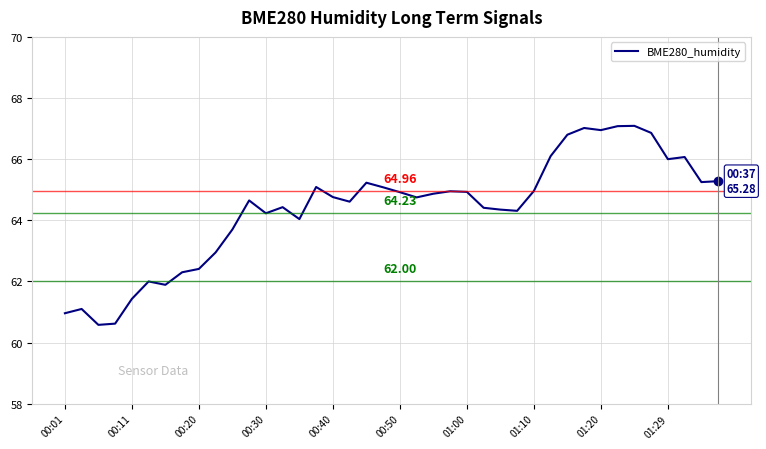

Does the chart display data point markers on the line(s)?

No